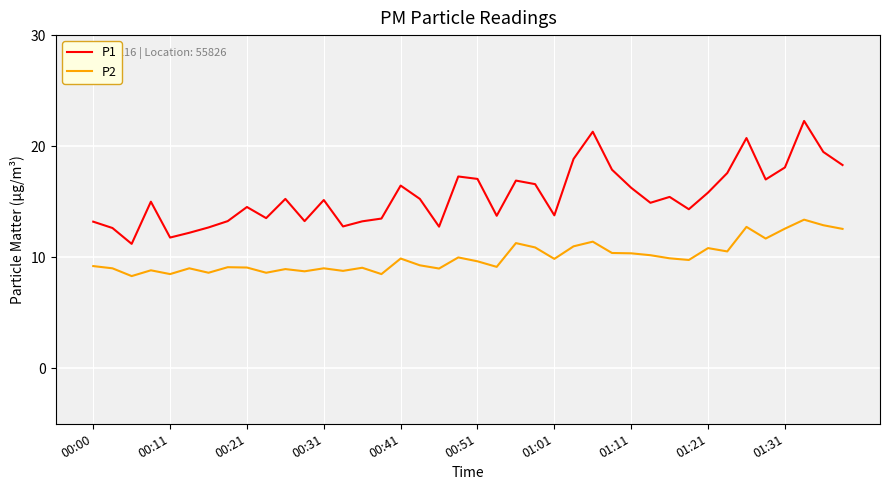

What is the sum of all P1 values?

621.0